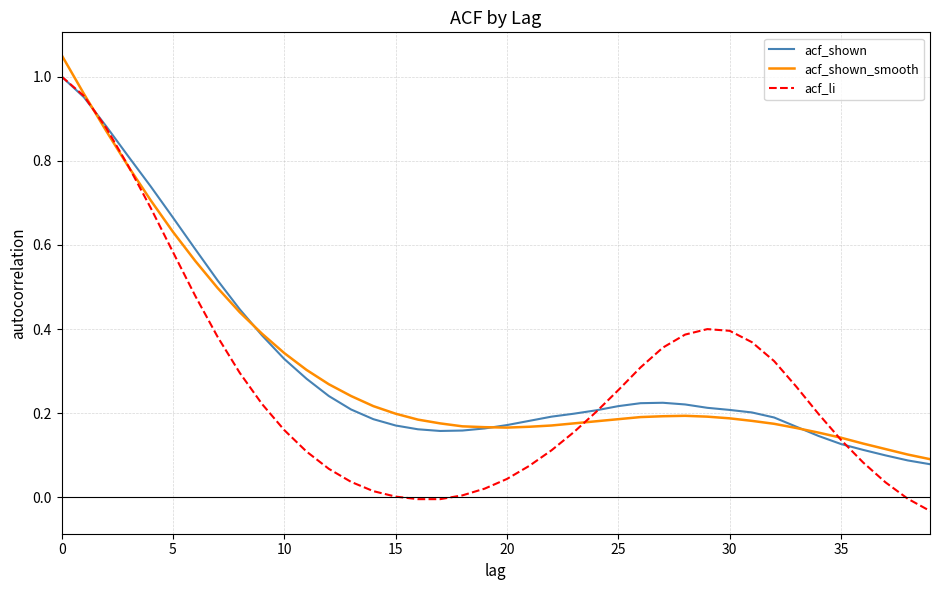

Which series has the largest range (max minus min)?

acf_li